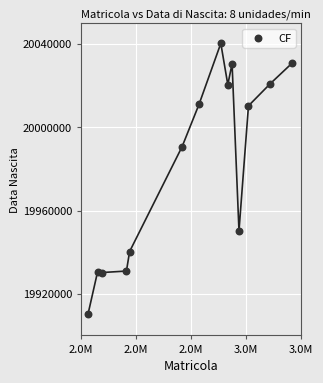

What Y value in the scatter plot is closest to 19975368?

19990718